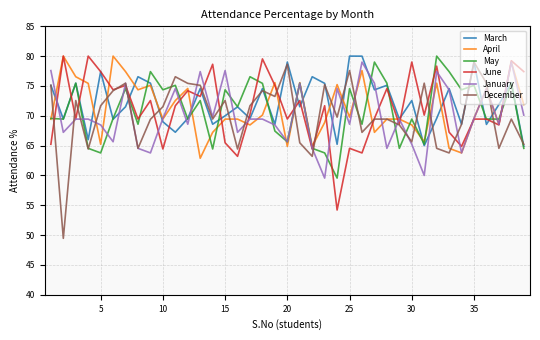

What is the minimum value shown in the chart?

49.5